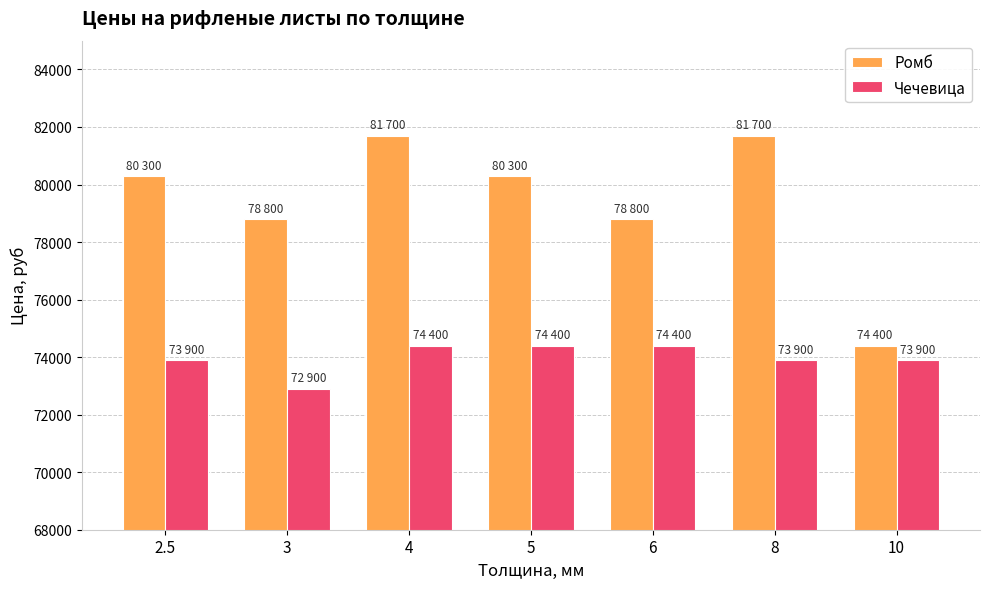

True or false: Чечевица has a value of 73900 at 8.

True